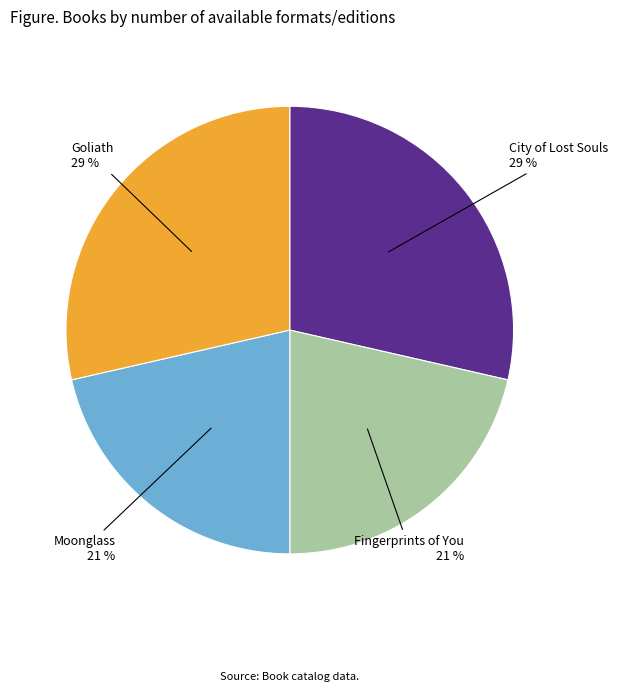

Is there any slice that represents more than half of the pie?

No